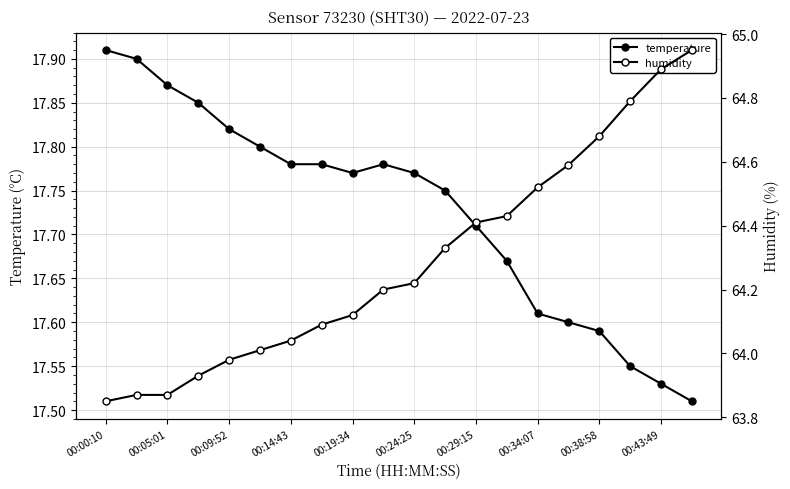

How many temperature values are between 17 and 18?

20